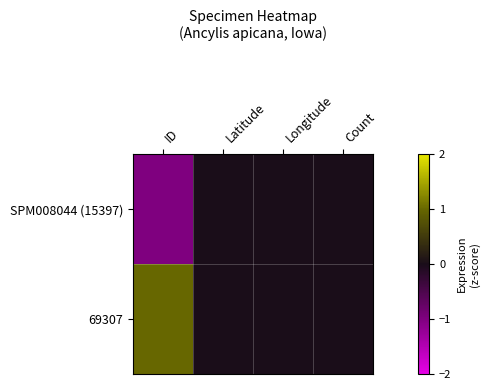

At which category is the sum across all series the highest?

ID